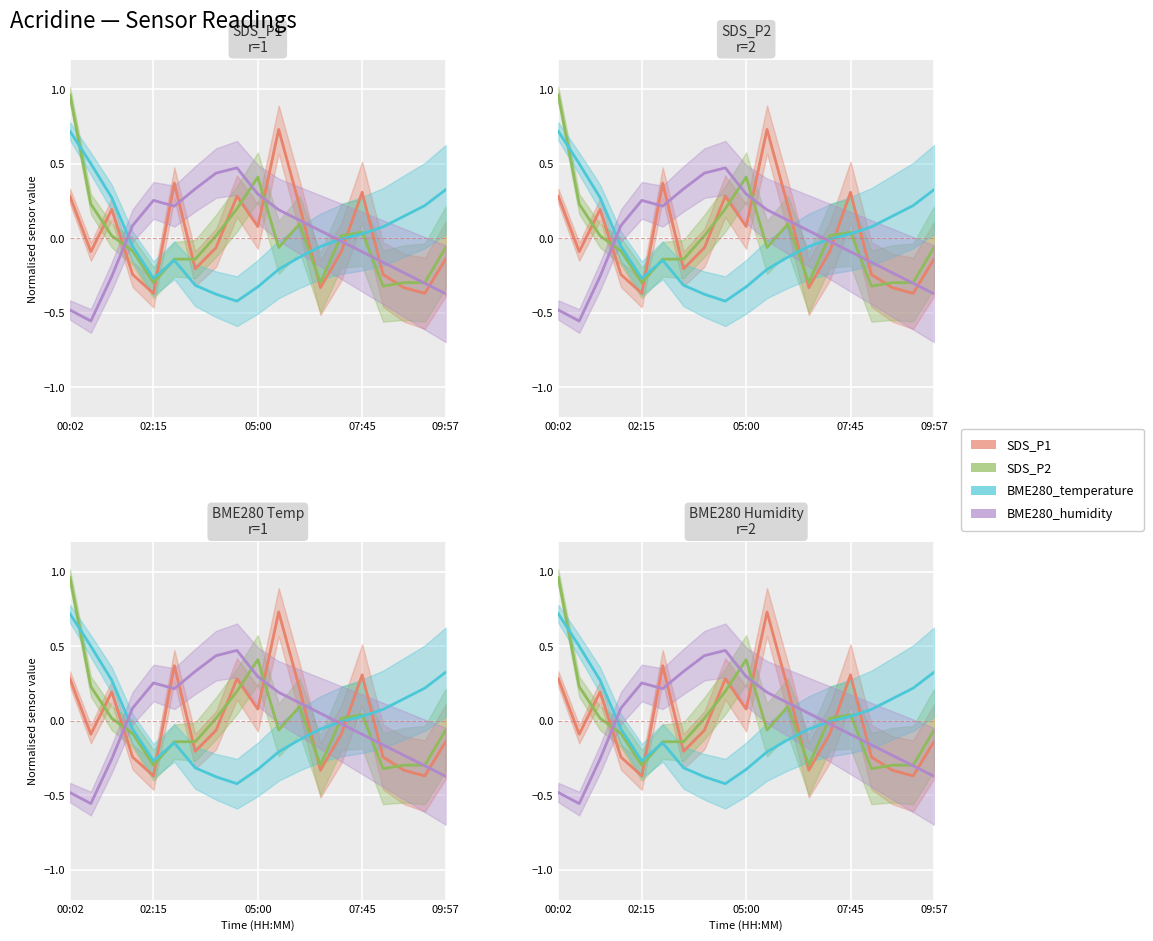

Reading left to right, what are all the values shown in this chart?

SDS_P1: 0.3	-0.1	0.2	-0.2	-0.4	0.4	-0.2	-0.1	0.3	0.1	0.7	0.2	-0.3	-0.1	0.3	-0.2	-0.3	-0.4	-0.1
SDS_P2: 1.0	0.2	0.0	-0.1	-0.3	-0.1	-0.1	0.0	0.2	0.4	-0.1	0.1	-0.3	0.0	0.0	-0.3	-0.3	-0.3	-0.1
BME280_temperature: 0.7	0.5	0.3	-0.1	-0.3	-0.1	-0.3	-0.4	-0.4	-0.3	-0.2	-0.1	-0.1	-0.0	0.0	0.1	0.1	0.2	0.3
BME280_humidity: -0.5	-0.6	-0.3	0.1	0.3	0.2	0.3	0.4	0.5	0.3	0.2	0.1	0.1	-0.0	-0.1	-0.2	-0.2	-0.3	-0.4